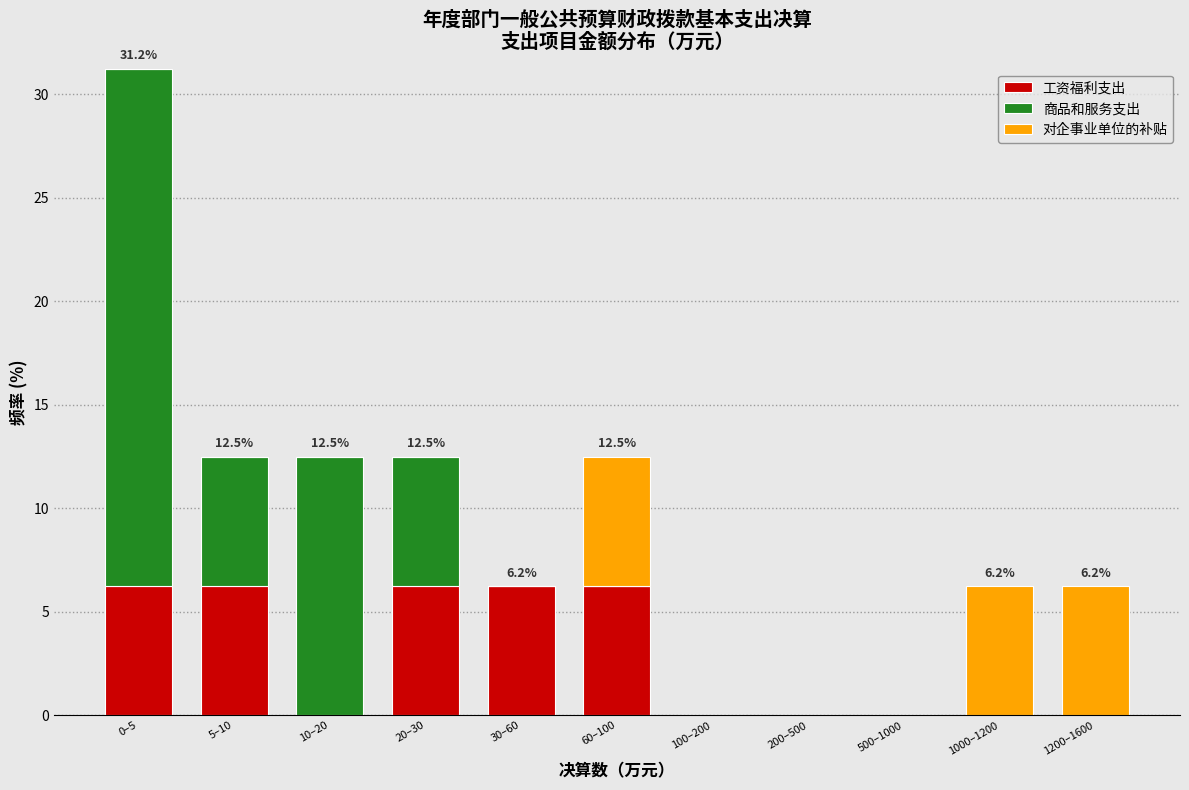

Is it true that 工资福利支出 equals 3.4 at 0–5?

False